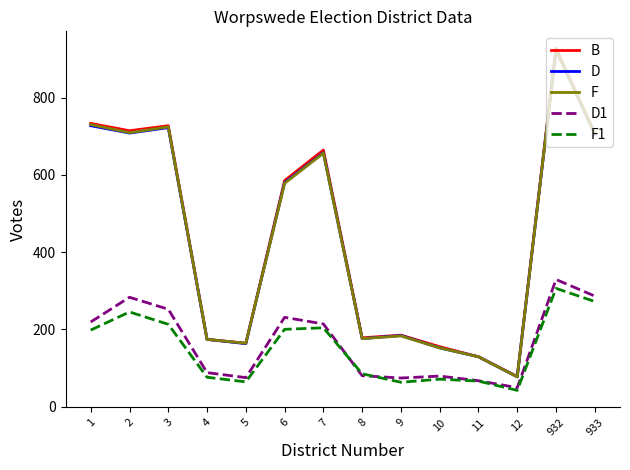

The value of D at 2 is 708. True or false?

True